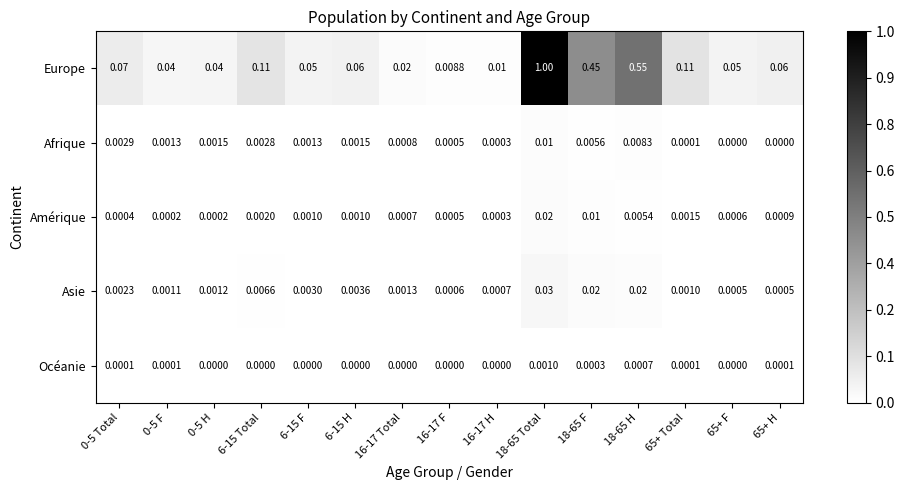

Which series changed the most between 0-5 F and 65+ Total?

Europe